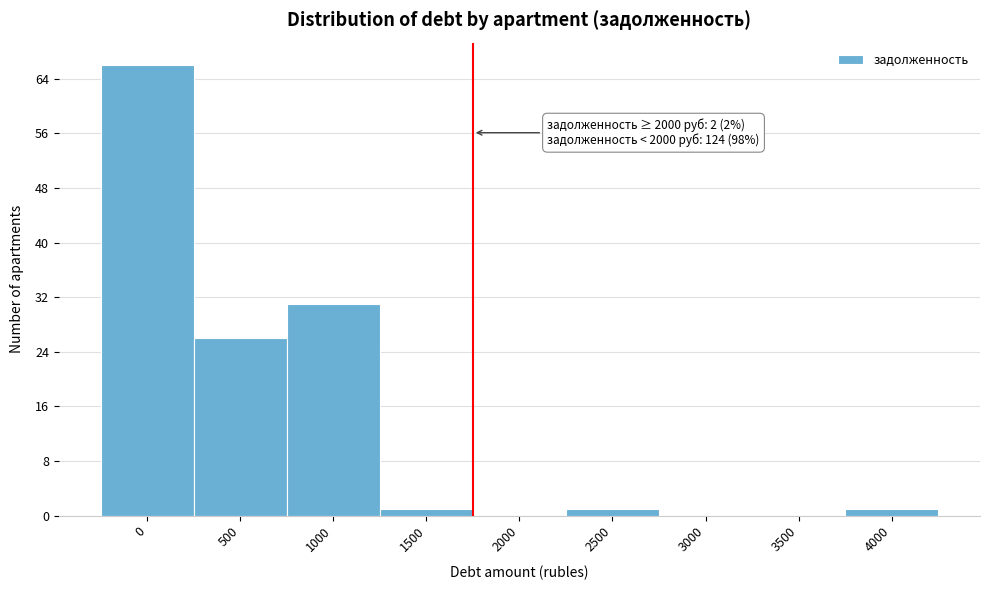

Reading left to right, what are all the values shown in this chart?

0=66	500=26	1000=31	1500=1	2000=0	2500=1	3000=0	3500=0	4000=1